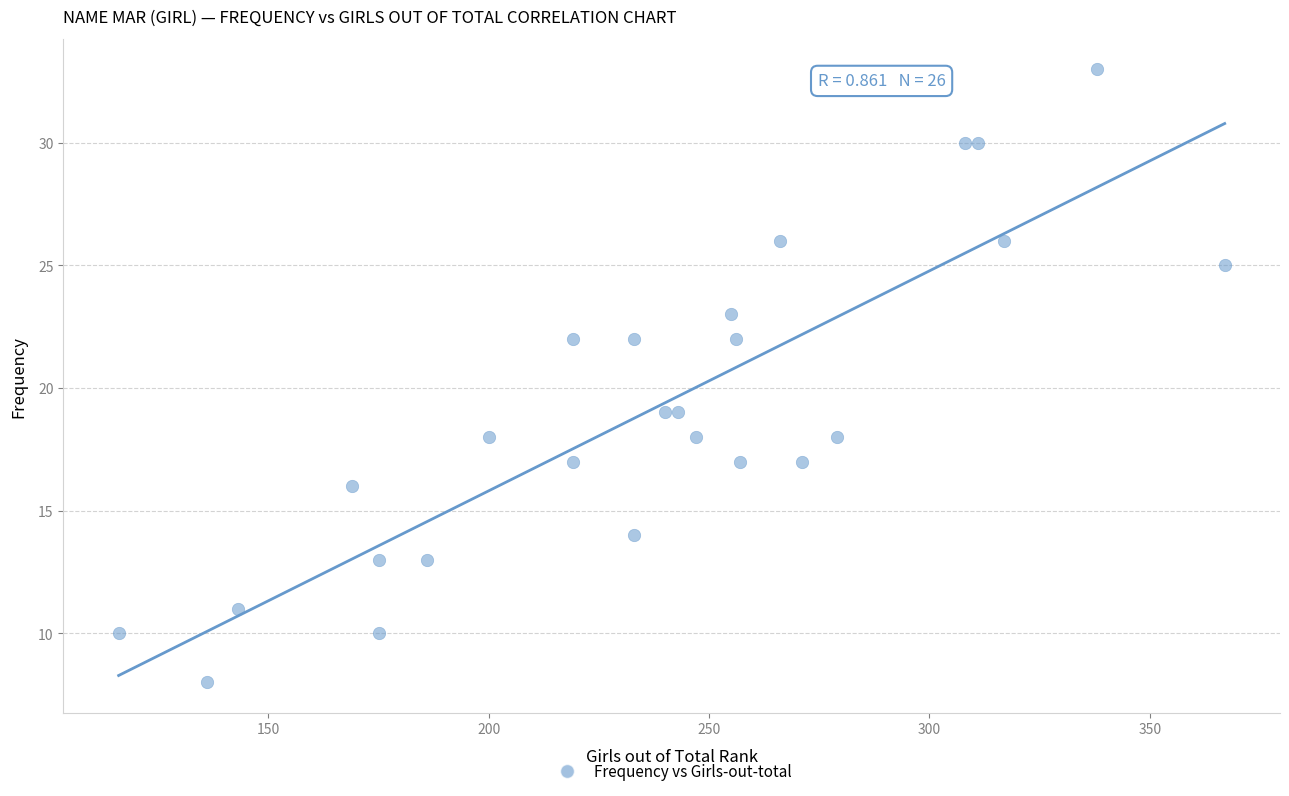

What is the range of X values (max minus min)?

251